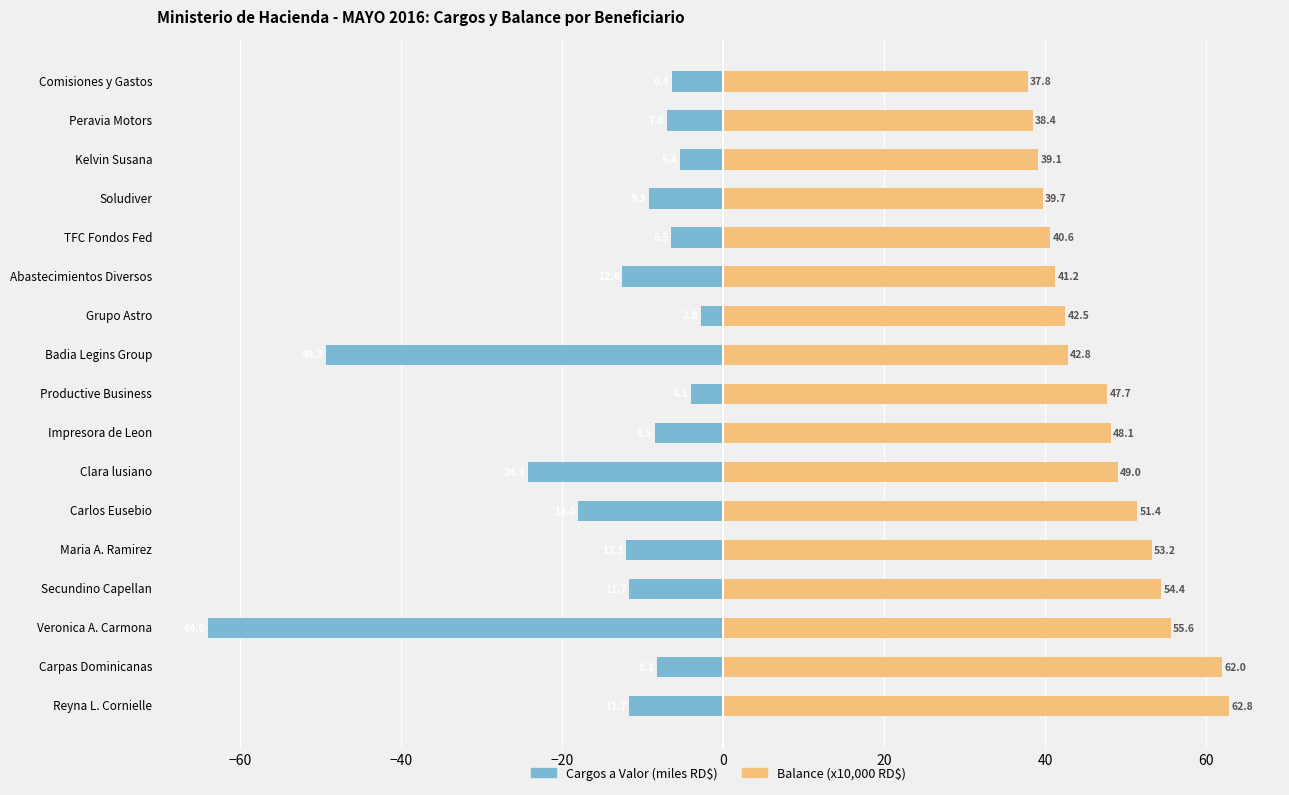

What is the total value across all series at Veronica A. Carmona?

-8.4